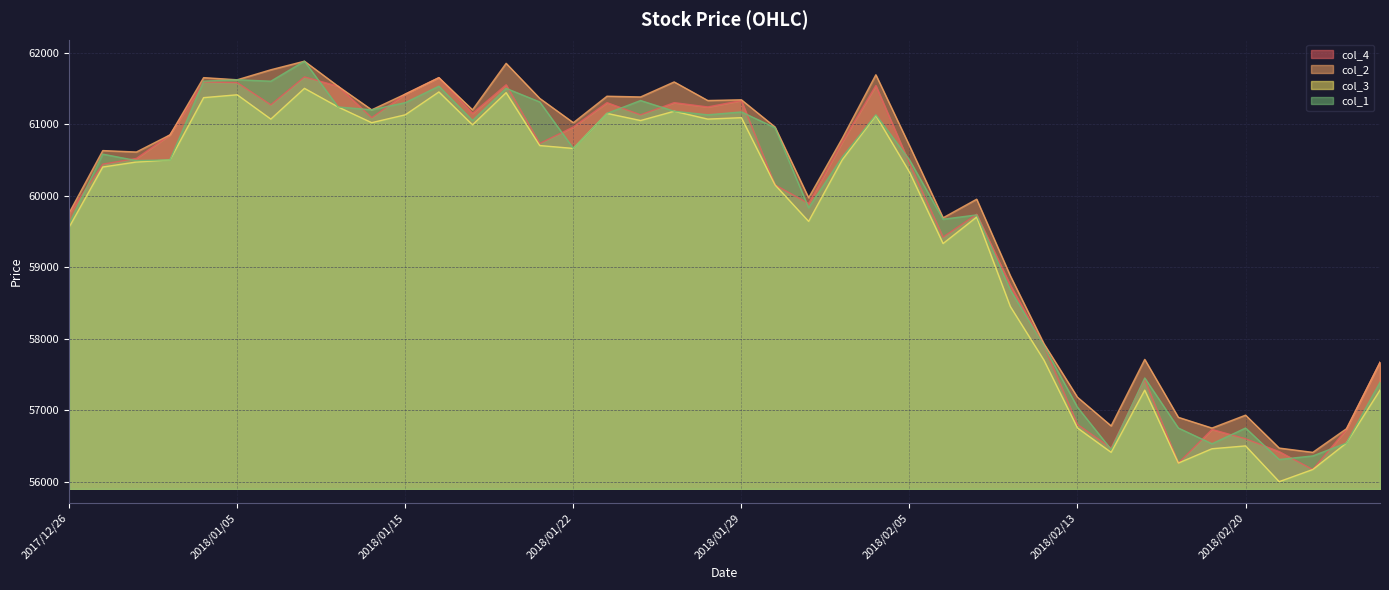

Where is col_3 nearest to the value 58750?

2018/02/08